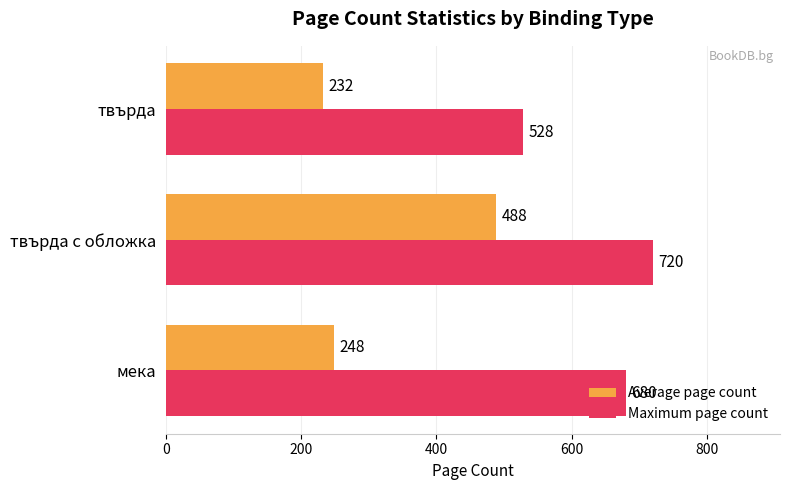

What is the difference between the maximum and minimum values in the Maximum page count series?

192